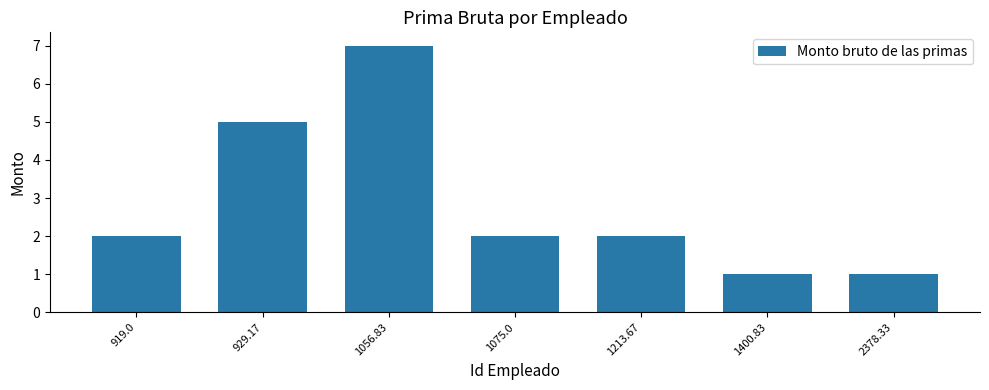

True or false: the data shows 7 at 1056.83.

True